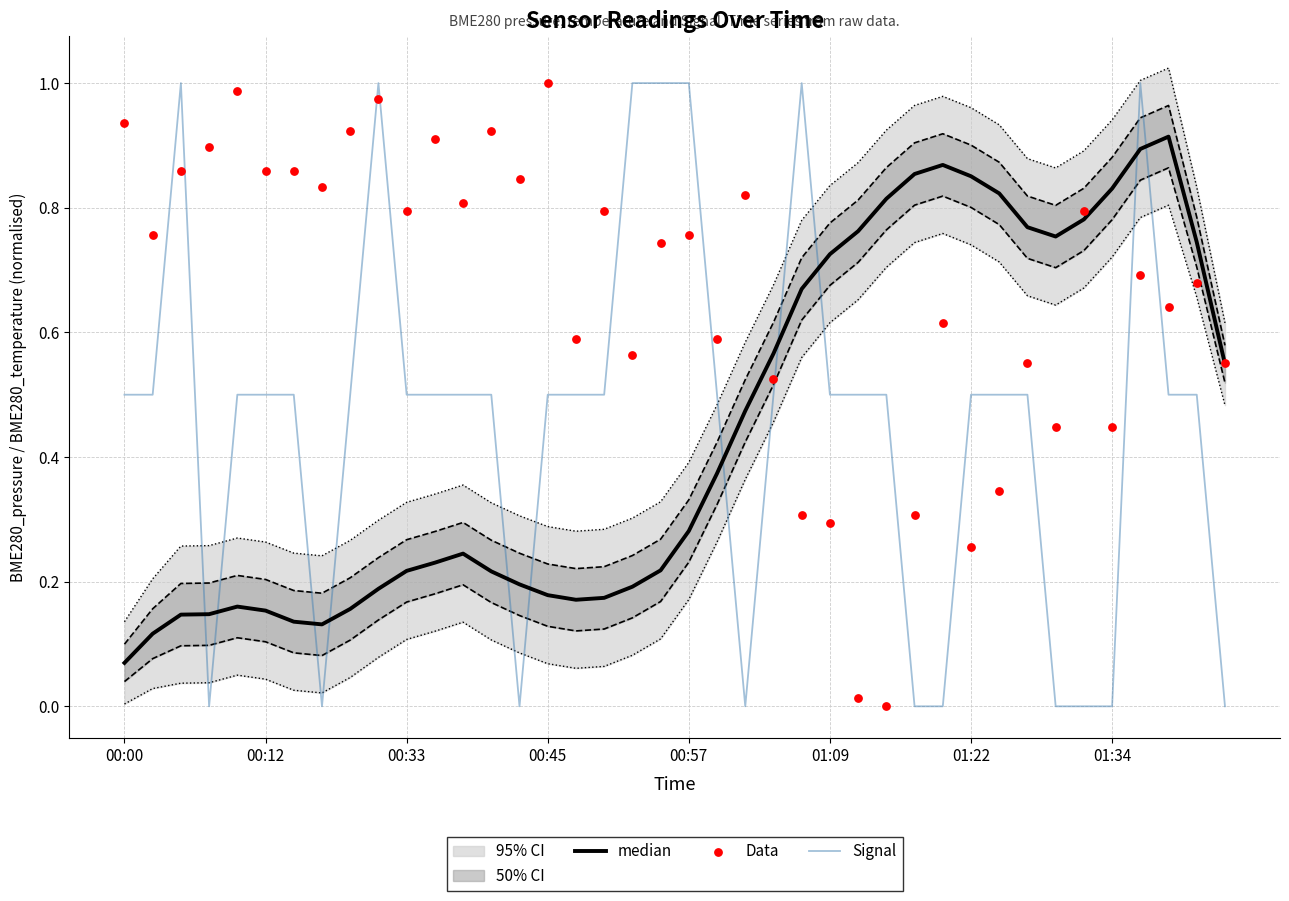

Is the value of Data at 32 greater than the value of Signal at 01:09?

Yes